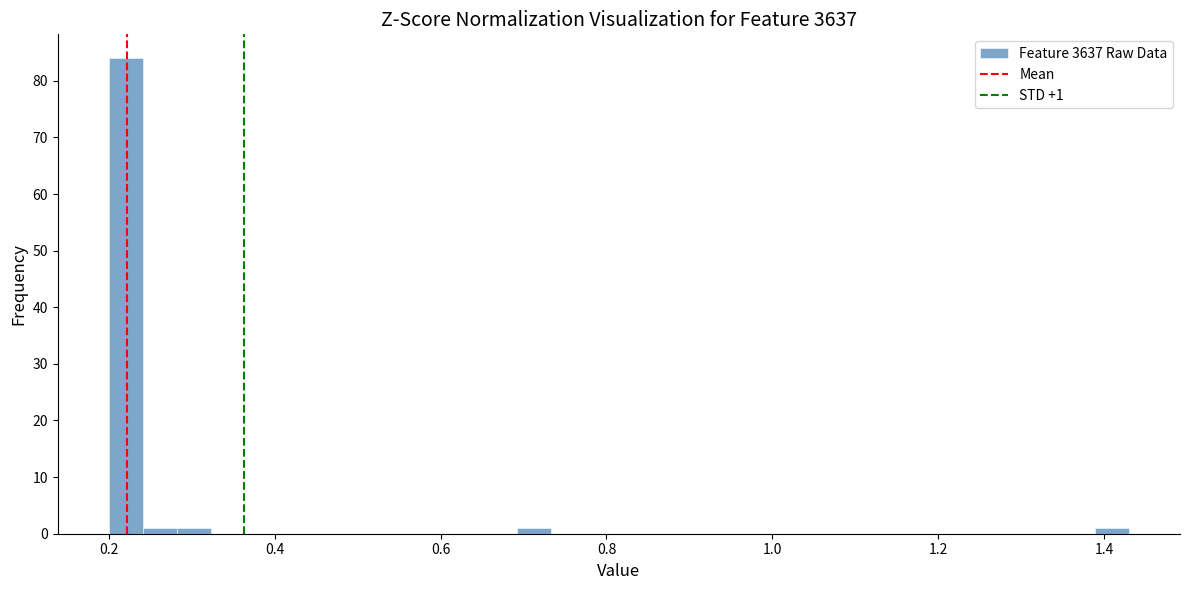

Around what value on the x-axis is the tallest bar? Give the approximate position of its centre, as read against the axis.

0.22